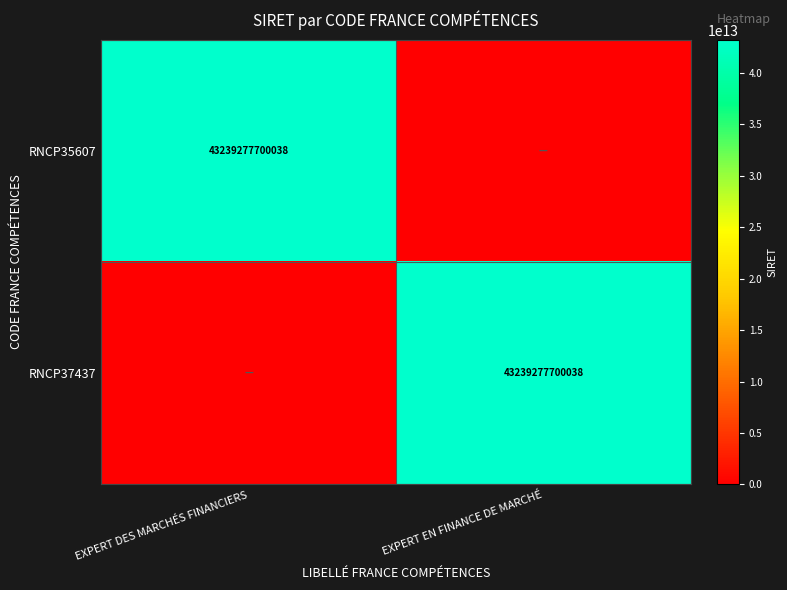

The value of RNCP35607 at EXPERT DES MARCHÉS FINANCIERS is 17364999846630. True or false?

False